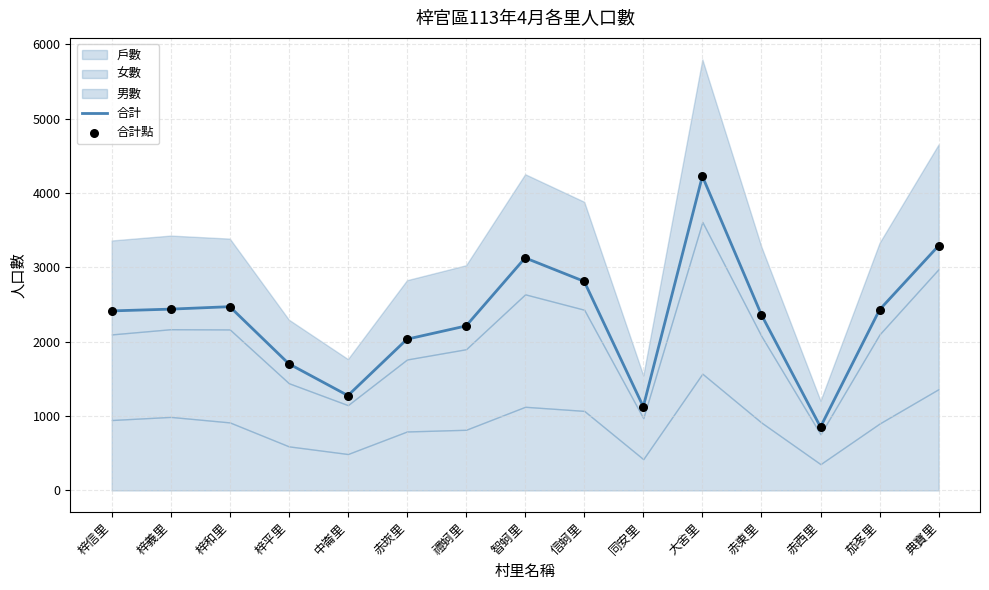

Which series has the largest total across all categories?

合計